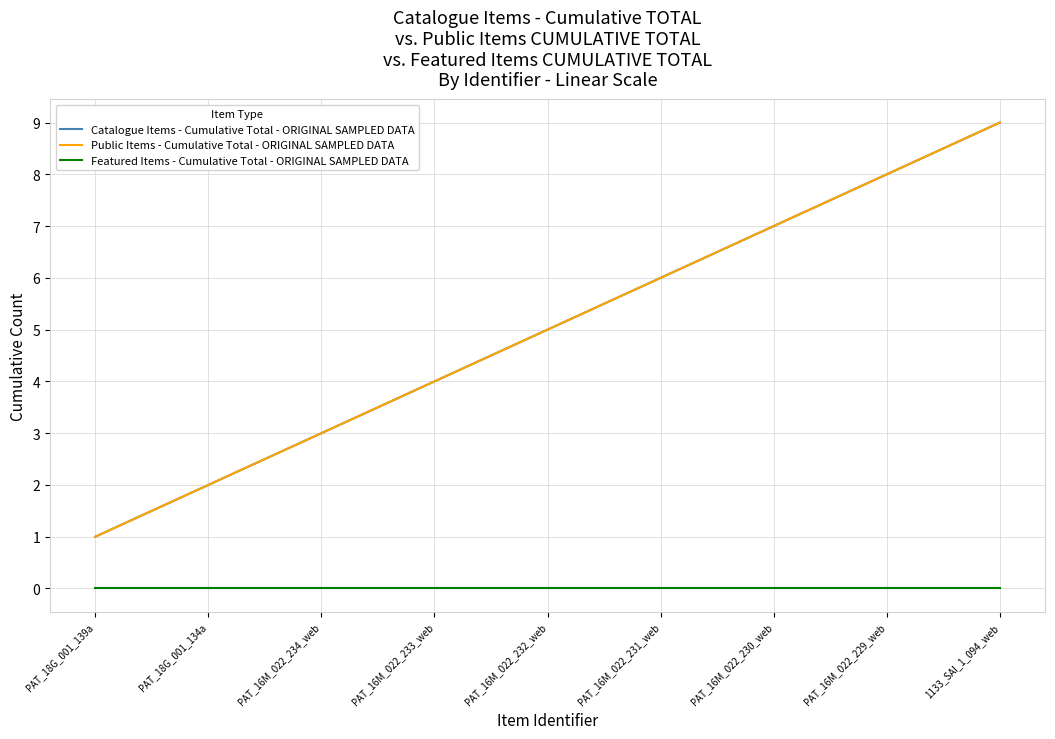

Rank the series at PAT_16M_022_230_web from lowest to highest value.

Featured Items - Cumulative Total - ORIGINAL SAMPLED DATA, Catalogue Items - Cumulative Total - ORIGINAL SAMPLED DATA, Public Items - Cumulative Total - ORIGINAL SAMPLED DATA